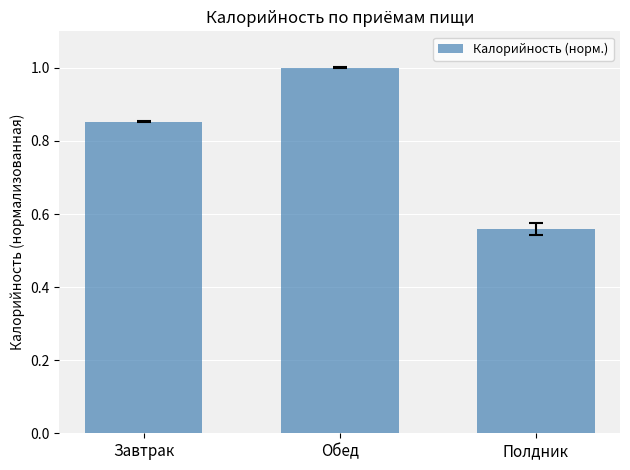

Which has a higher value, Завтрак or Полдник?

Завтрак